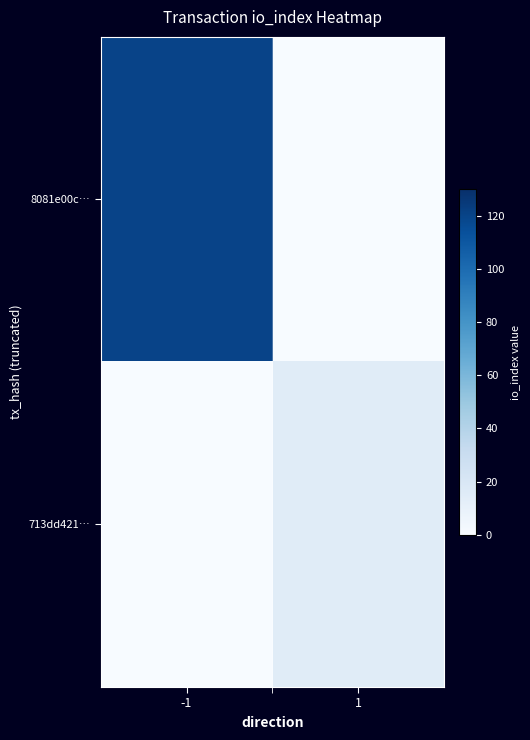

What is the total value across all series at -1?

120